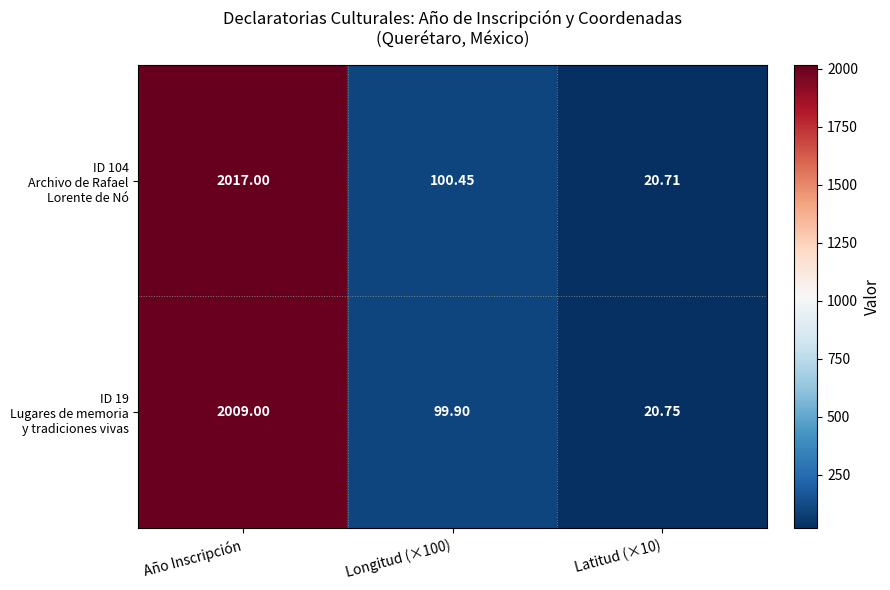

At which category is the sum across all series the highest?

Año Inscripción